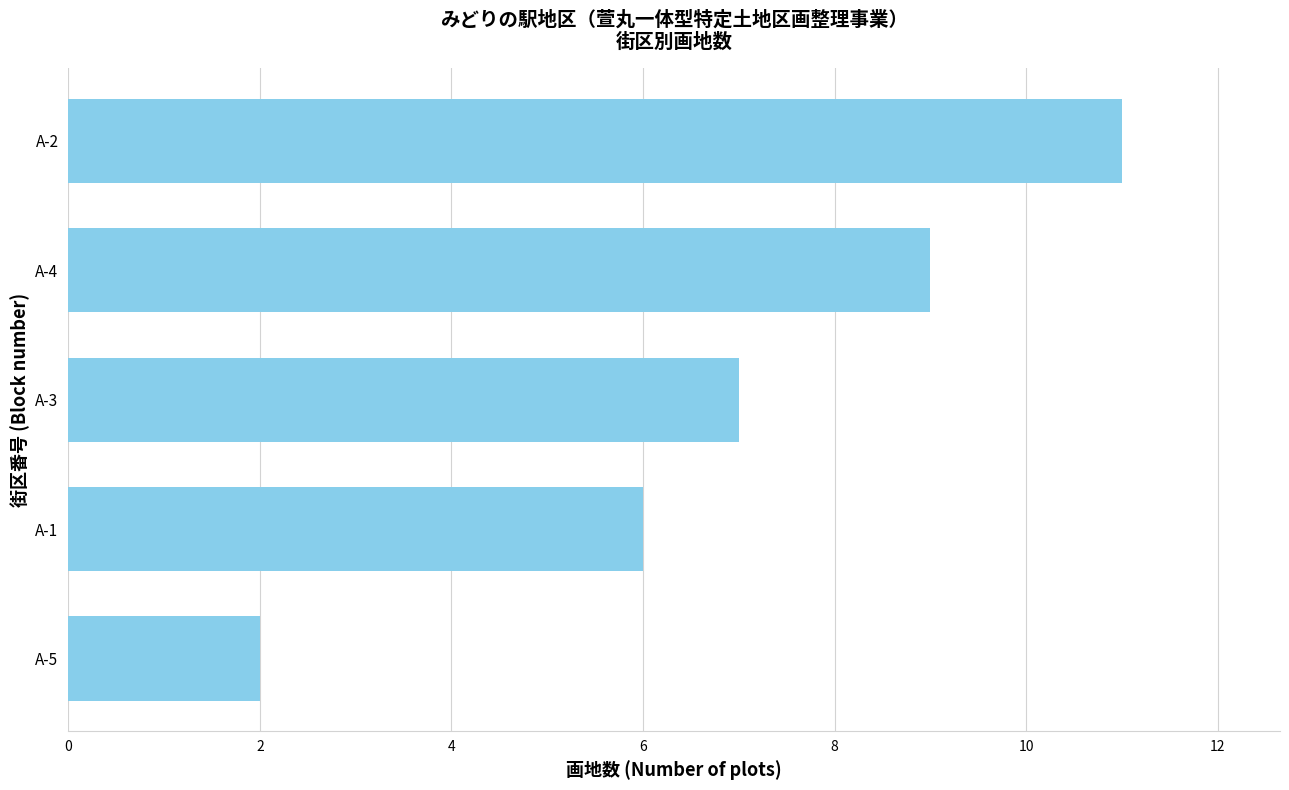

Reading bottom to top, what are all the values shown in this chart?

A-5=2	A-1=6	A-3=7	A-4=9	A-2=11